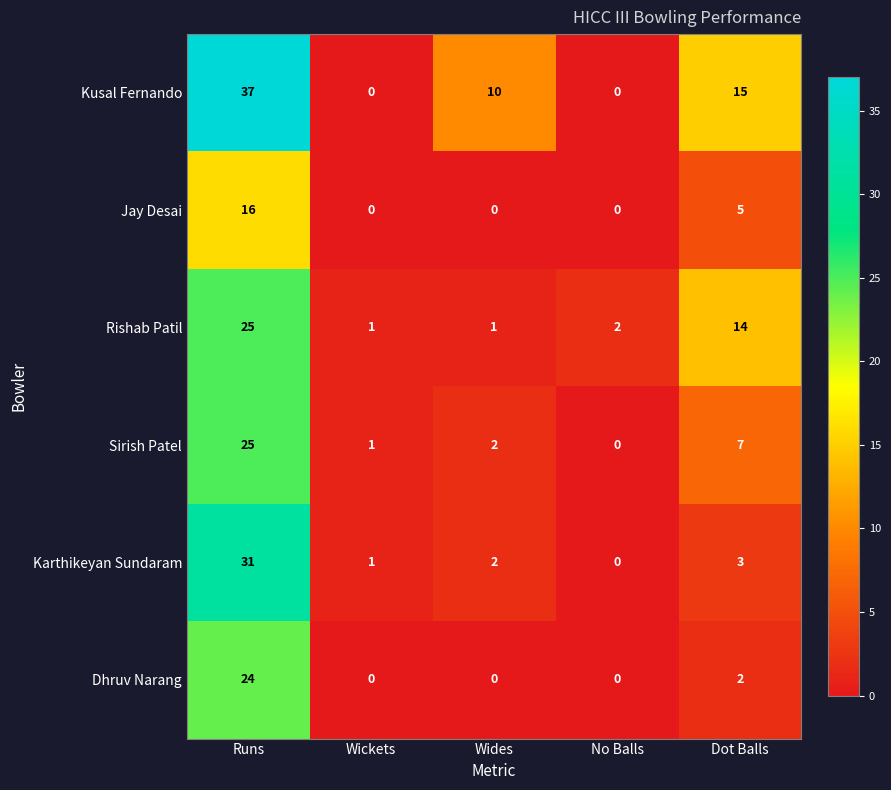

Reading right to left, what are all the values shown in this chart?

Kusal Fernando: 15	0	10	0	37
Jay Desai: 5	0	0	0	16
Rishab Patil: 14	2	1	1	25
Sirish Patel: 7	0	2	1	25
Karthikeyan Sundaram: 3	0	2	1	31
Dhruv Narang: 2	0	0	0	24